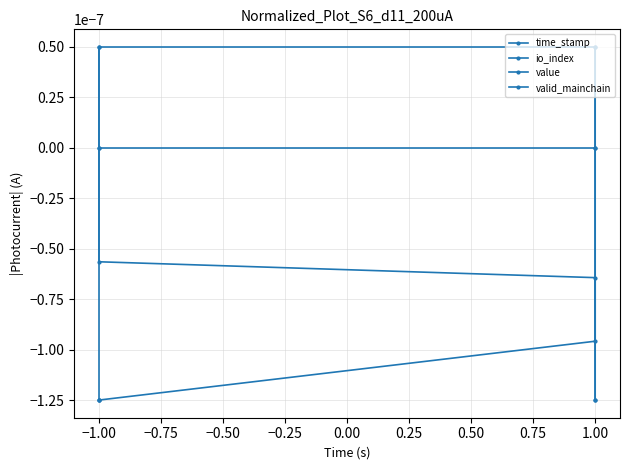

True or false: time_stamp has a value of -0.0 at 1.00.

False